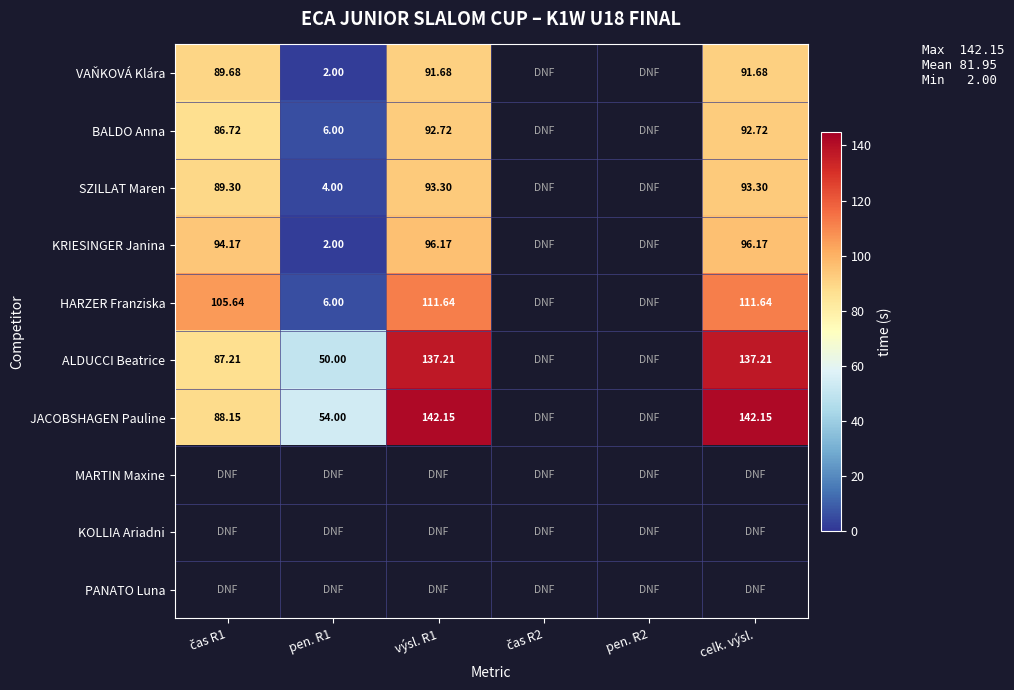

The JACOBSHAGEN Pauline series shows 140.6 at čas R1. True or false?

False